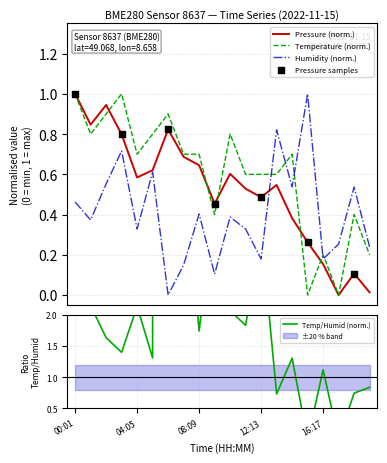

Which series reaches the minimum Y coordinate?

pressure